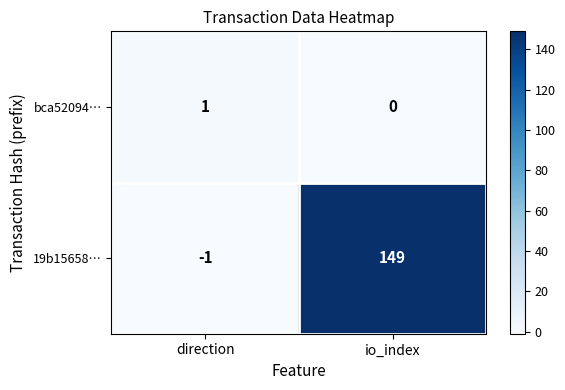

Which series has the largest total across all categories?

19b15658…